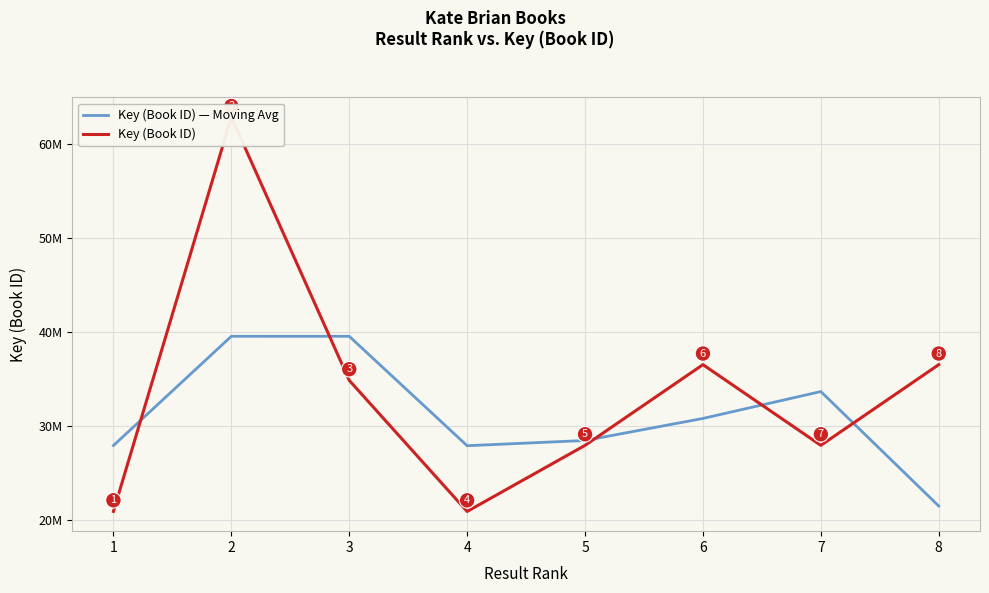

Is it true that Key (Book ID) equals 27959821.0 at 5?

True